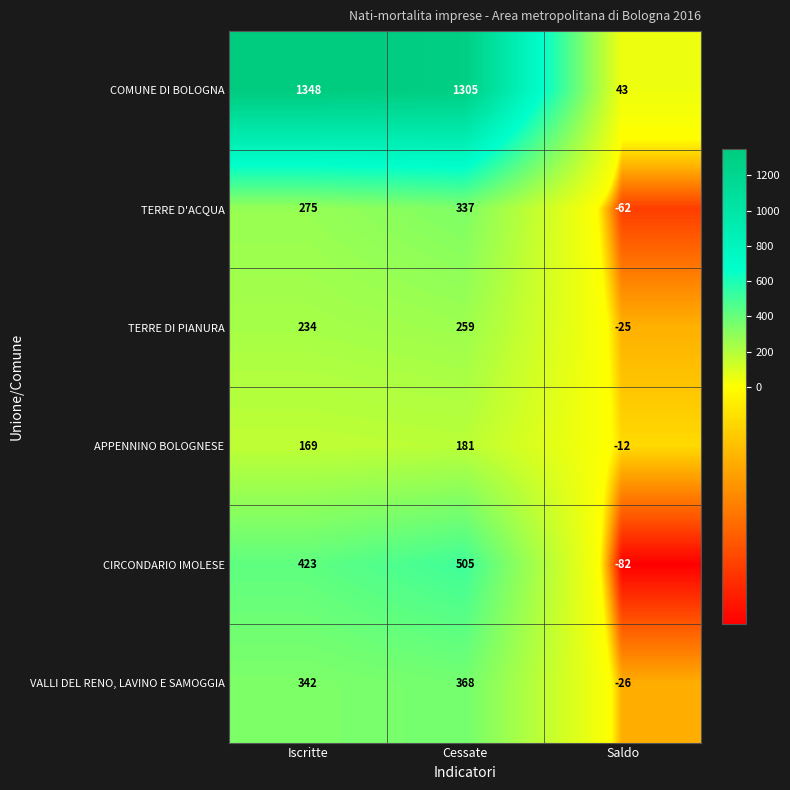

At which label is APPENNINO BOLOGNESE closest to 84?

Iscritte